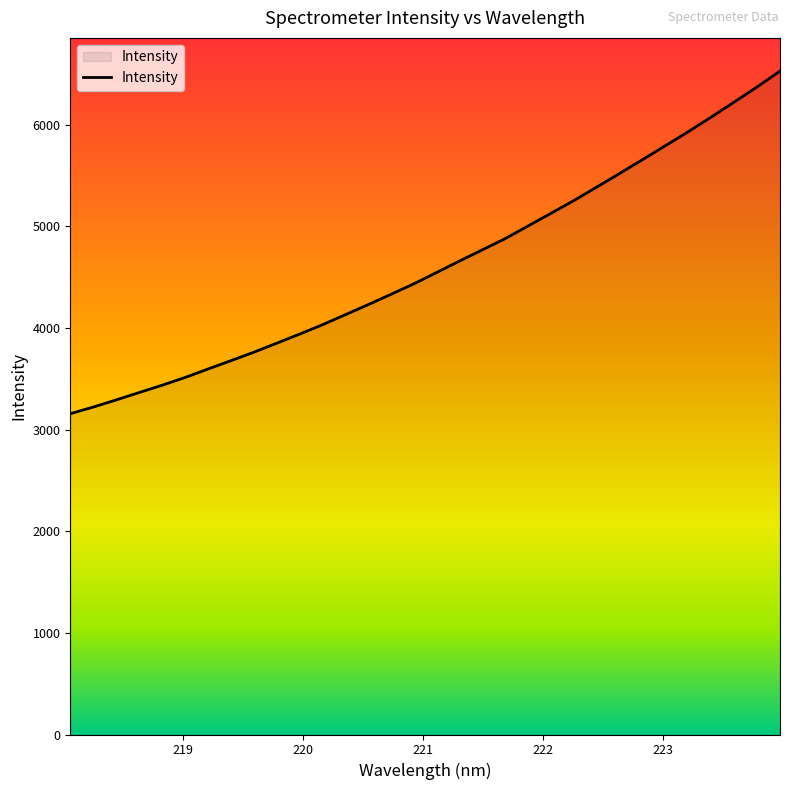

True or false: the data has more than 0 interior local peaks.

False